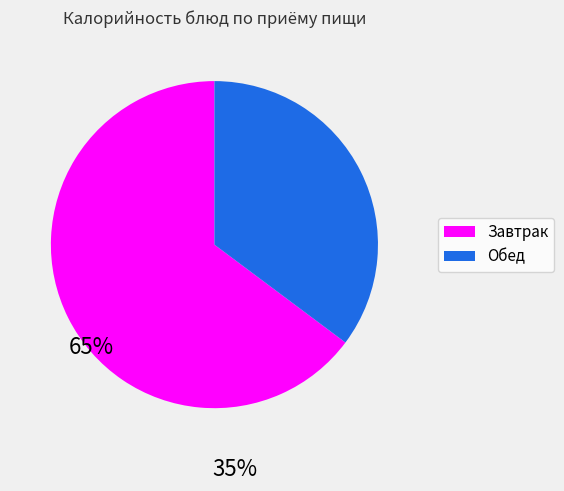

Does any single category account for the majority?

Yes